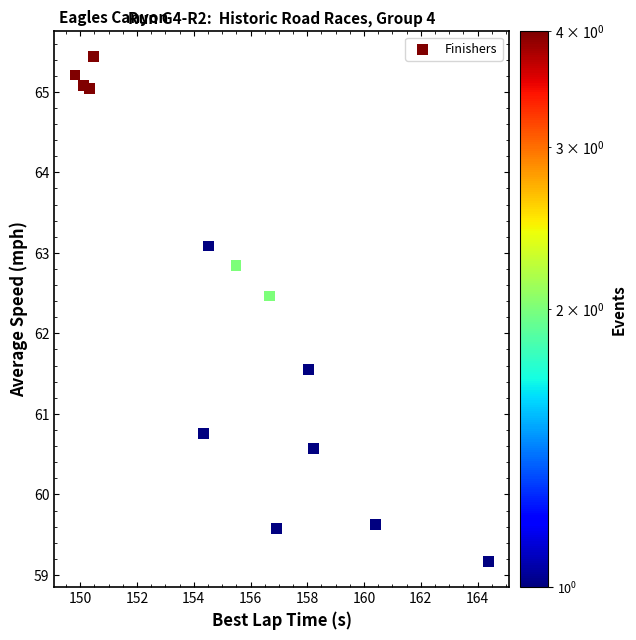

What is the range of Y values (max minus min)?

6.3